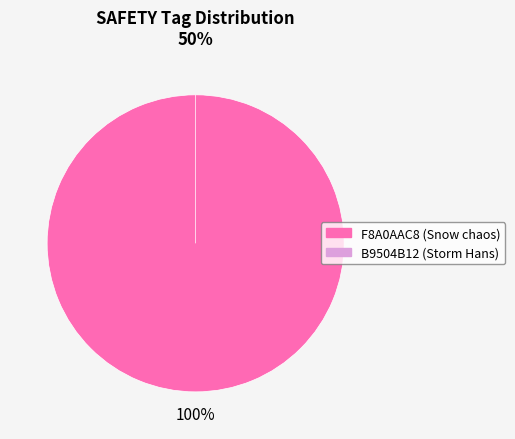

To the nearest percent, what is the average slice percentage?

50%